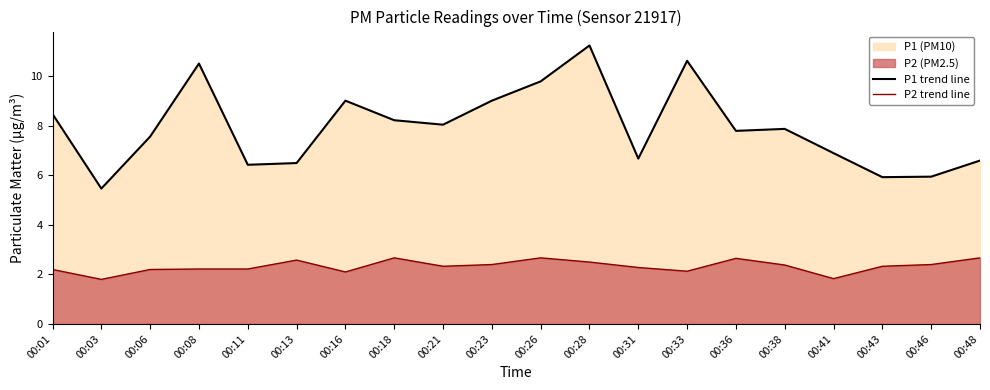

At 00:21, list the series in order from largest to smallest.

P1 trend line, P2 trend line